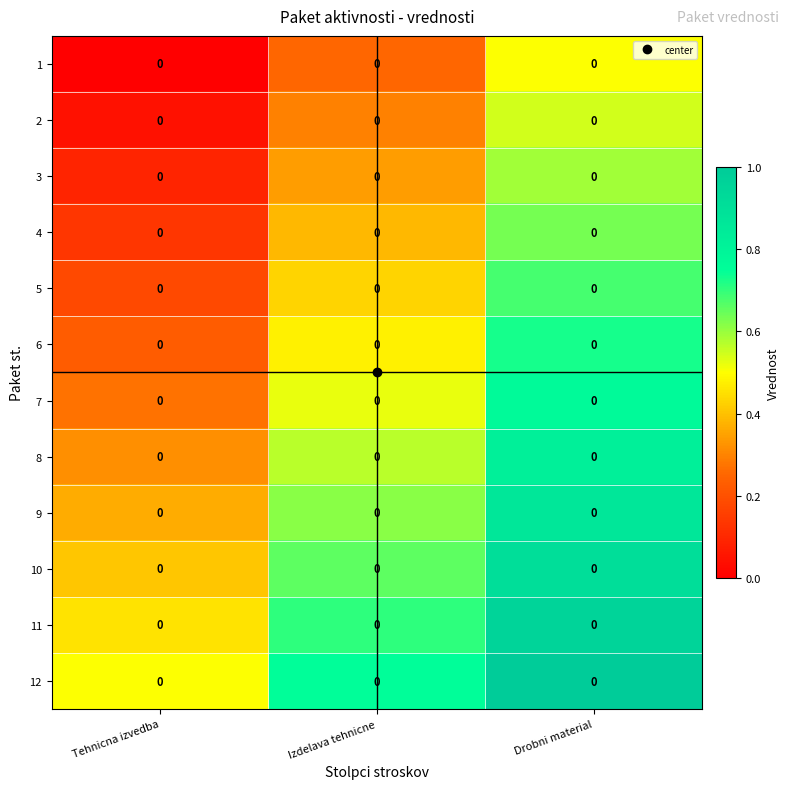

The 9 series shows 0.4 at Tehnicna izvedba. True or false?

True